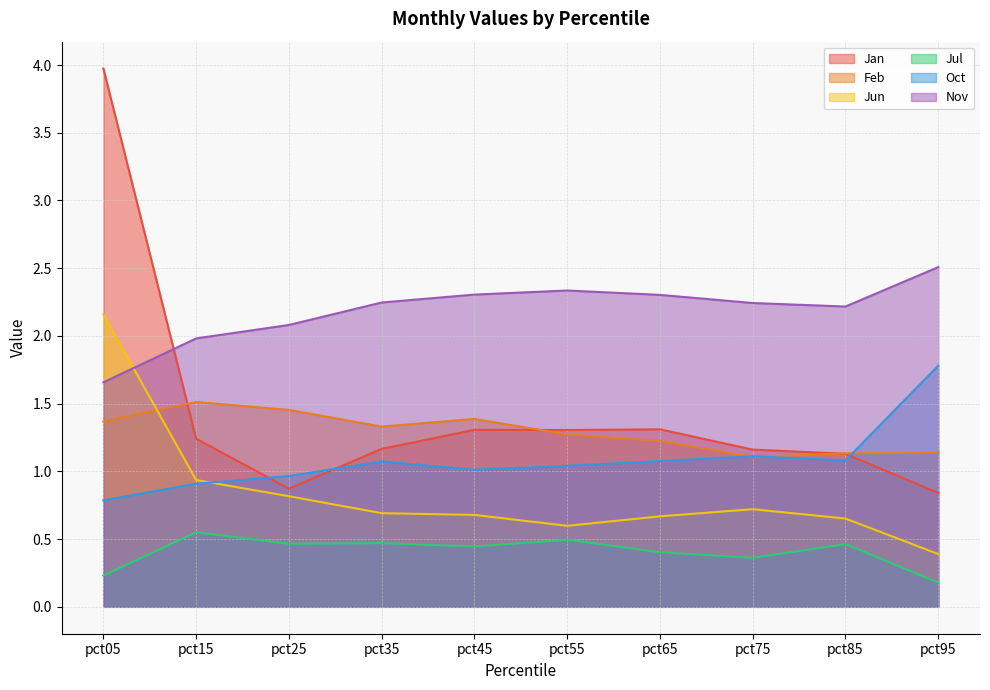

At which category is the sum across all series the highest?

pct05